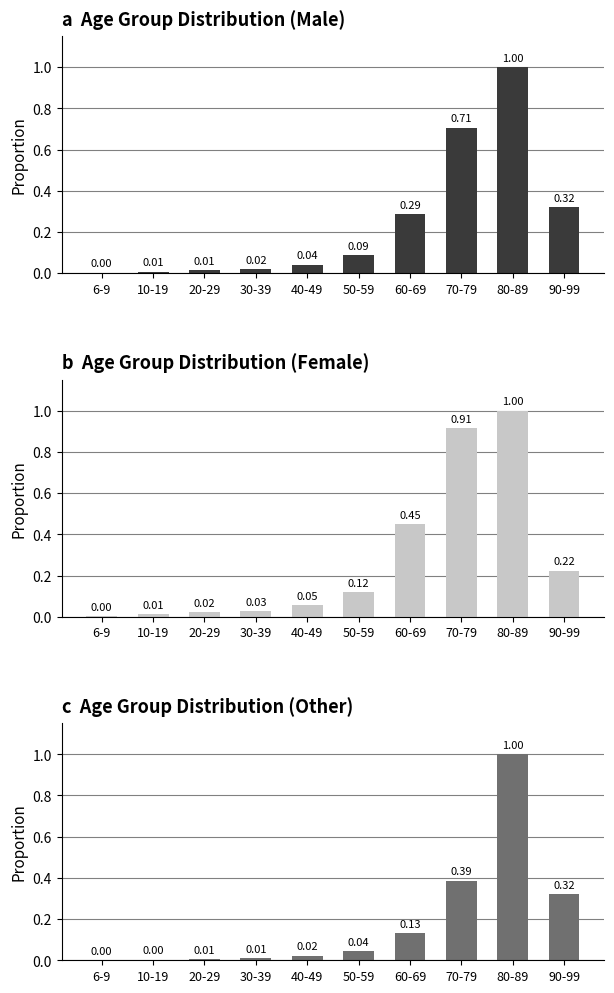

Rank the series by their maximum value, from highest to lowest.

Total Male, Total Female, Total Other